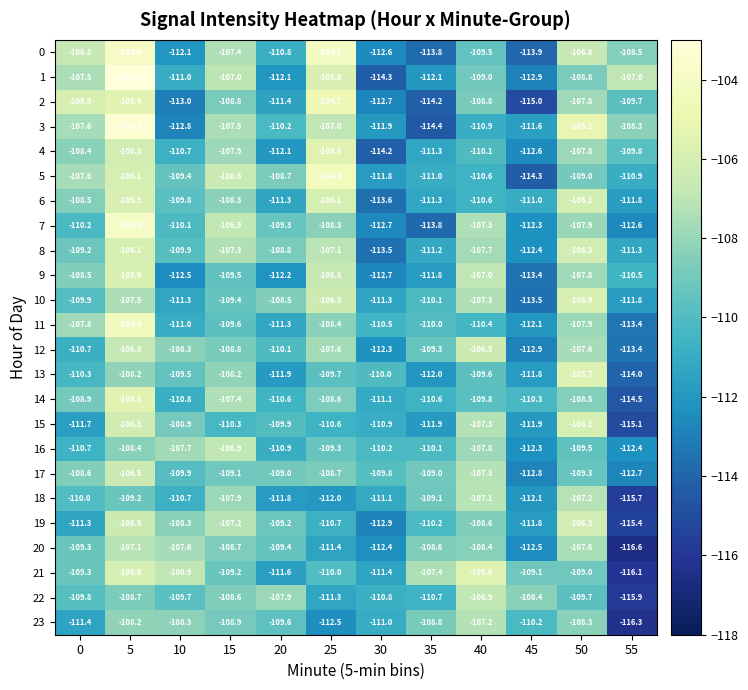

Which series has the widest spread of values?

1